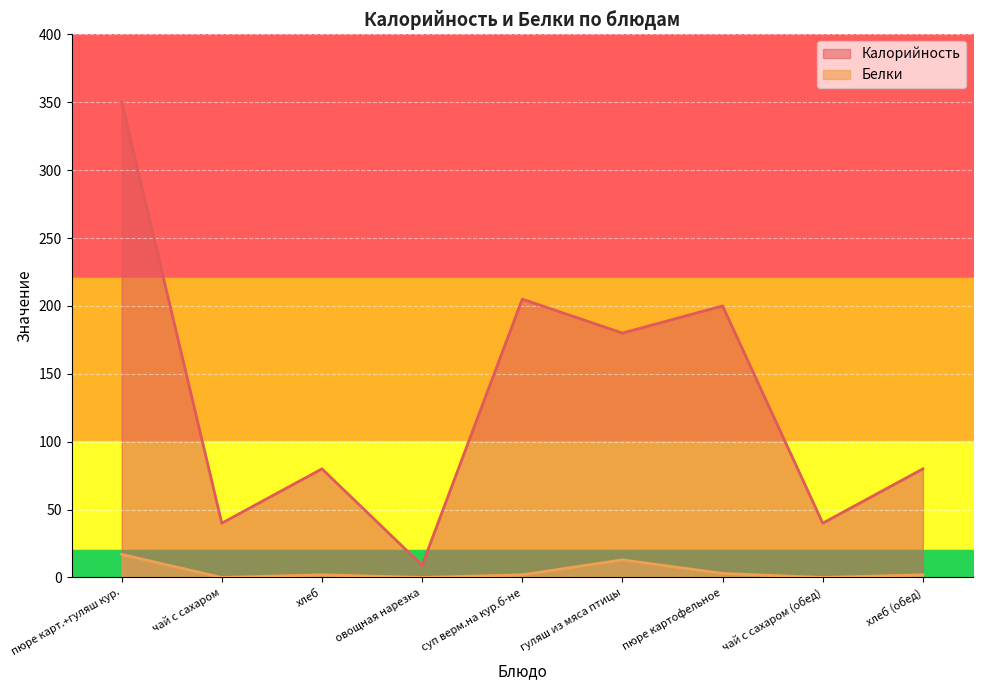

True or false: Белки has a value of 17 at пюре карт.+гуляш кур..

True